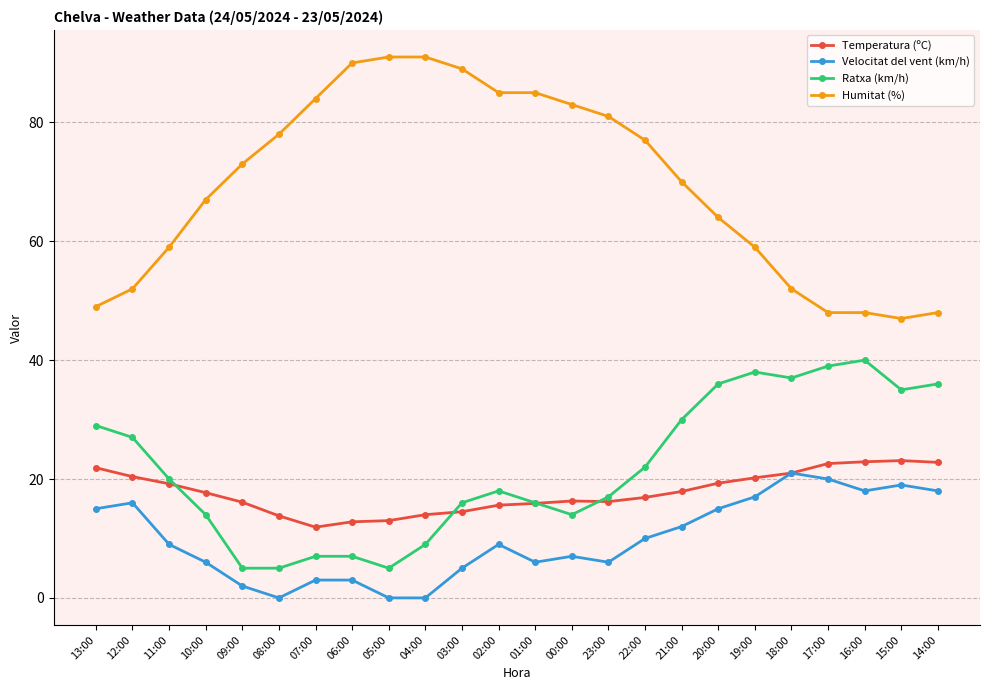

At 15:00, list the series in order from largest to smallest.

Humitat (%), Ratxa (km/h), Temperatura (ºC), Velocitat del vent (km/h)